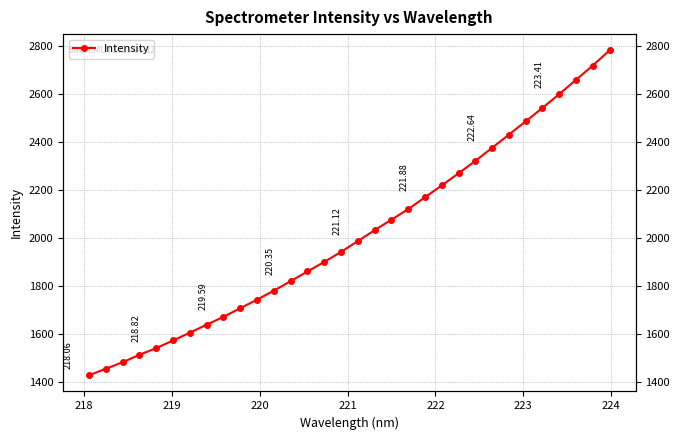

What is the greatest value displayed?

2781.2